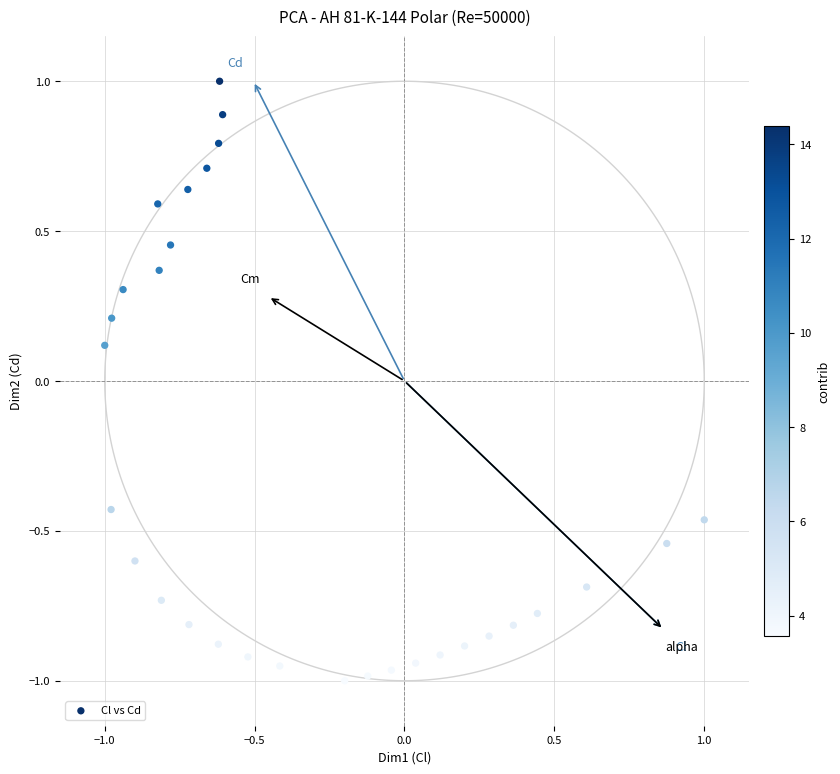

What is the range of X values (max minus min)?

2.0